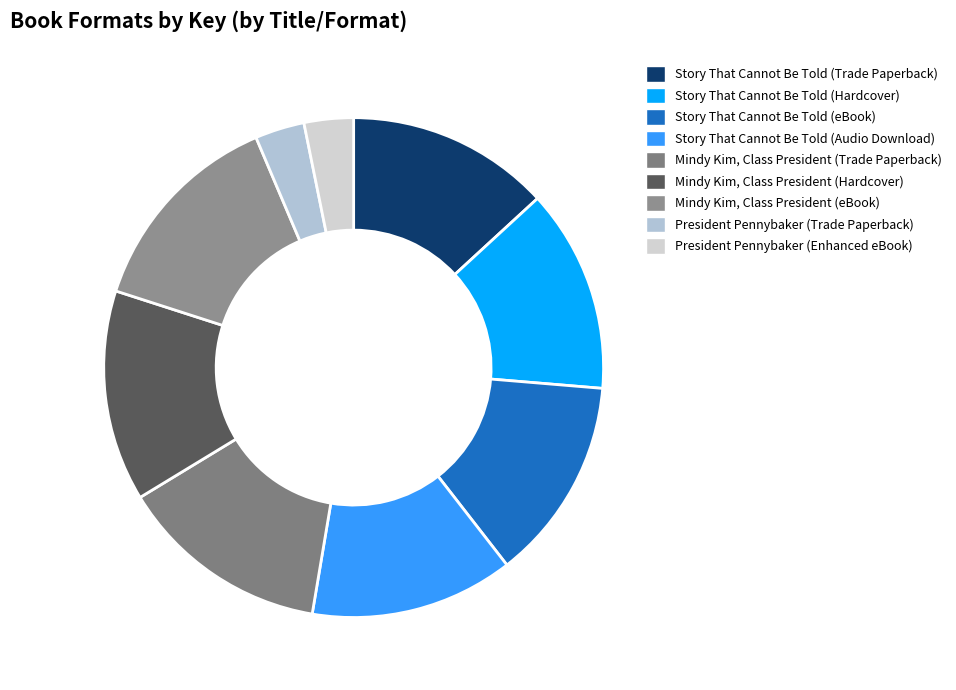

Is it true that Mindy Kim, Class President (Hardcover) is 14% of the pie?

True